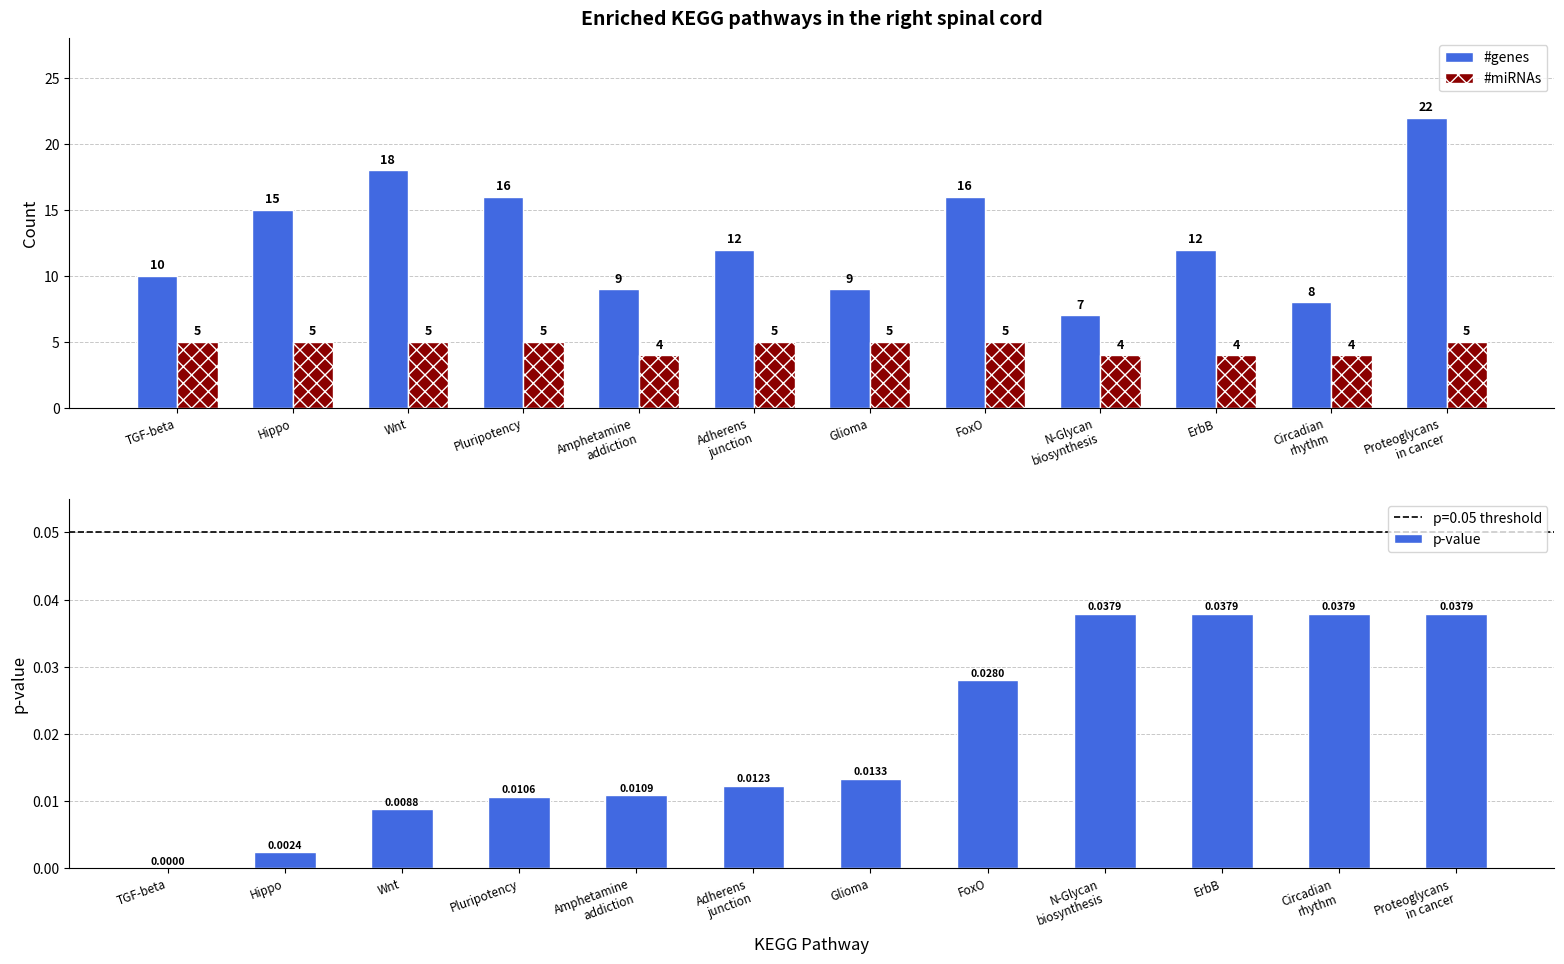

What is the spread (max minus min) of values at FoxO?

16.0